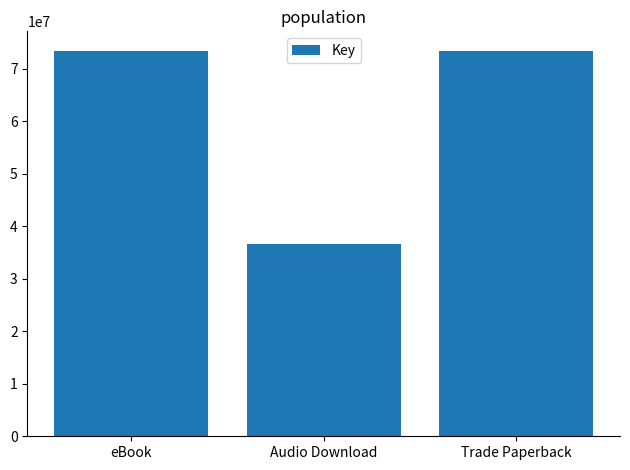

Reading left to right, extract all data points from this chart.

eBook=73472069	Audio Download=36633279	Trade Paperback=73472069